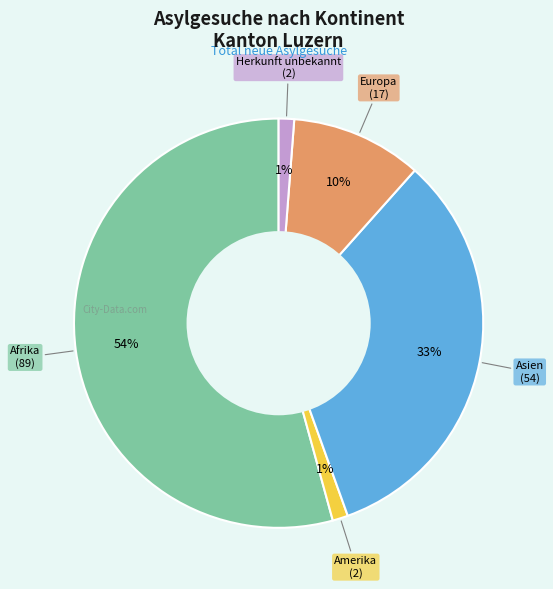

Is there a majority slice in this chart?

Yes